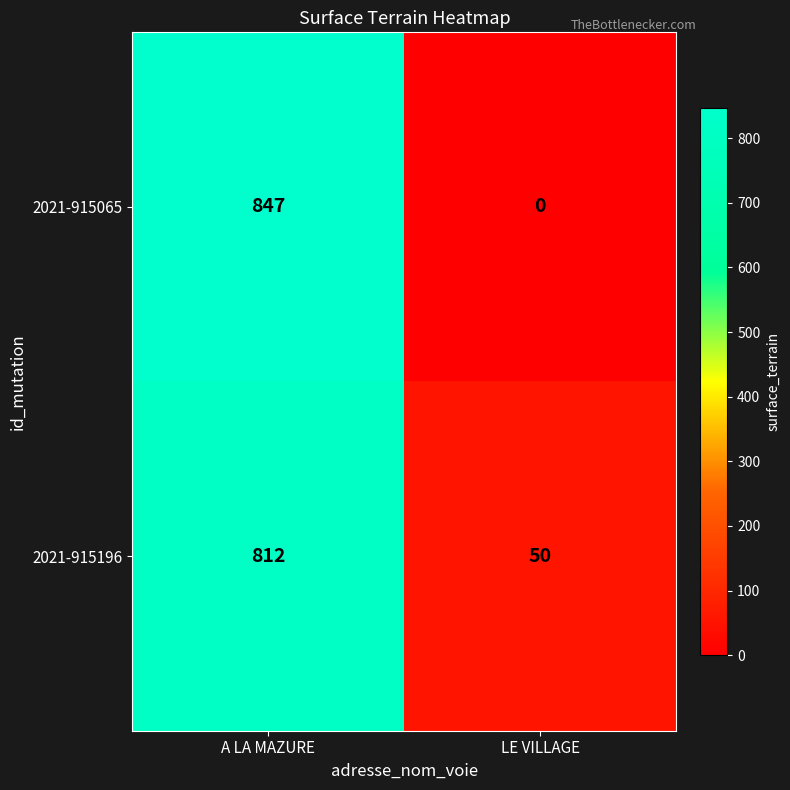

What is the average value of the 2021-915065 series?

424